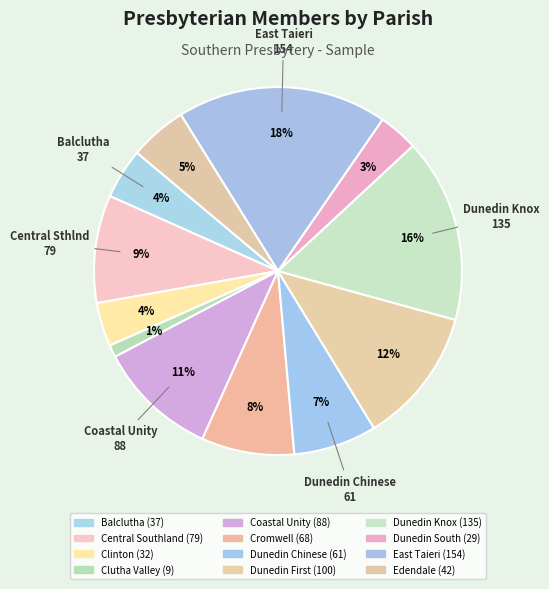

How many segments does this pie chart have?

12